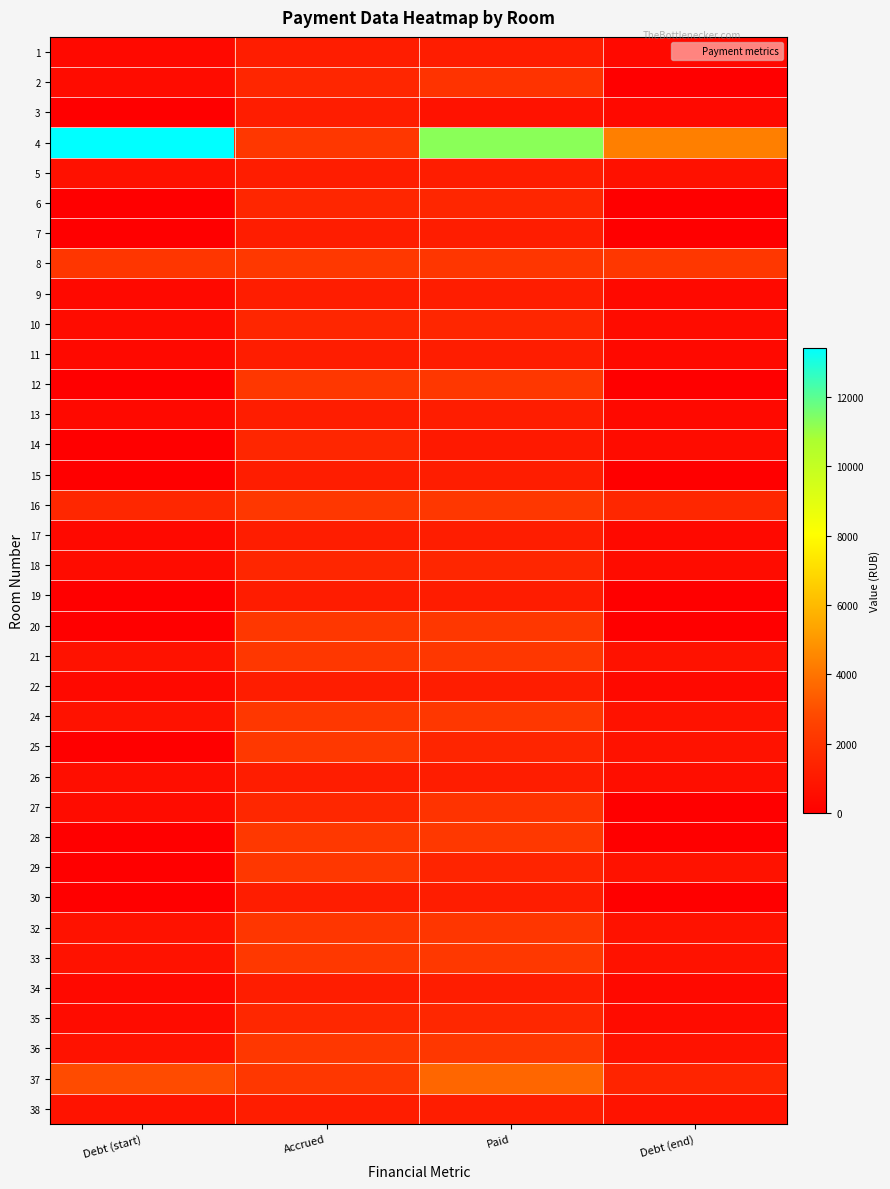

Reading right to left, list all the values displayed in this chart.

1: Debt (end)=377.3	Paid=1131.9	Accrued=1131.9	Debt (start)=377.3
2: Debt (end)=0.0	Paid=2020.5	Accrued=1515.4	Debt (start)=505.1
3: Debt (end)=379.8	Paid=759.5	Accrued=1139.3	Debt (start)=0.0
4: Debt (end)=4317.2	Paid=11269.4	Accrued=2164.3	Debt (start)=13422.3
5: Debt (end)=691.4	Paid=1142.5	Accrued=1143.0	Debt (start)=691.0
6: Debt (end)=0.0	Paid=1508.0	Accrued=1508.0	Debt (start)=0.0
7: Debt (end)=0.0	Paid=1146.7	Accrued=1146.7	Debt (start)=0.0
8: Debt (end)=2167.9	Paid=2145.8	Accrued=2182.7	Debt (start)=2131.0
9: Debt (end)=377.3	Paid=1131.9	Accrued=1131.9	Debt (start)=377.3
10: Debt (end)=503.9	Paid=1511.7	Accrued=1511.7	Debt (start)=503.9
11: Debt (end)=384.7	Paid=1154.0	Accrued=1154.0	Debt (start)=384.7
12: Debt (end)=0.0	Paid=2156.9	Accrued=2156.9	Debt (start)=0.0
13: Debt (end)=376.1	Paid=1128.2	Accrued=1128.2	Debt (start)=376.1
14: Debt (end)=503.9	Paid=1007.8	Accrued=1511.7	Debt (start)=0.0
15: Debt (end)=0.0	Paid=1161.4	Accrued=1161.4	Debt (start)=0.0
16: Debt (end)=1521.7	Paid=2167.9	Accrued=2167.9	Debt (start)=1521.7
17: Debt (end)=377.3	Paid=1131.9	Accrued=1131.9	Debt (start)=377.3
18: Debt (end)=500.2	Paid=1500.6	Accrued=1500.6	Debt (start)=500.2
19: Debt (end)=0.0	Paid=1117.2	Accrued=1117.2	Debt (start)=0.0
20: Debt (end)=0.0	Paid=2160.6	Accrued=2160.6	Debt (start)=0.0
21: Debt (end)=717.7	Paid=2153.2	Accrued=2153.2	Debt (start)=717.7
22: Debt (end)=378.5	Paid=1135.6	Accrued=1135.6	Debt (start)=378.5
24: Debt (end)=717.7	Paid=2153.2	Accrued=2153.2	Debt (start)=717.7
25: Debt (end)=747.1	Paid=1462.5	Accrued=2193.8	Debt (start)=15.8
26: Debt (end)=588.5	Paid=1131.9	Accrued=1131.9	Debt (start)=588.5
27: Debt (end)=0.0	Paid=2030.3	Accrued=1522.7	Debt (start)=507.6
28: Debt (end)=0.0	Paid=2186.4	Accrued=2186.4	Debt (start)=0.0
29: Debt (end)=719.0	Paid=1437.9	Accrued=2156.9	Debt (start)=0.0
30: Debt (end)=0.0	Paid=1143.0	Accrued=1143.0	Debt (start)=0.0
32: Debt (end)=719.9	Paid=2142.2	Accrued=2142.2	Debt (start)=719.9
33: Debt (end)=726.3	Paid=2179.0	Accrued=2179.0	Debt (start)=726.3
34: Debt (end)=385.9	Paid=1157.7	Accrued=1157.7	Debt (start)=385.9
35: Debt (end)=511.3	Paid=1533.8	Accrued=1533.8	Debt (start)=511.3
36: Debt (end)=725.1	Paid=2175.3	Accrued=2175.3	Debt (start)=725.1
37: Debt (end)=1421.7	Paid=3619.7	Accrued=2160.6	Debt (start)=2880.8
38: Debt (end)=778.0	Paid=1135.6	Accrued=1135.6	Debt (start)=778.0